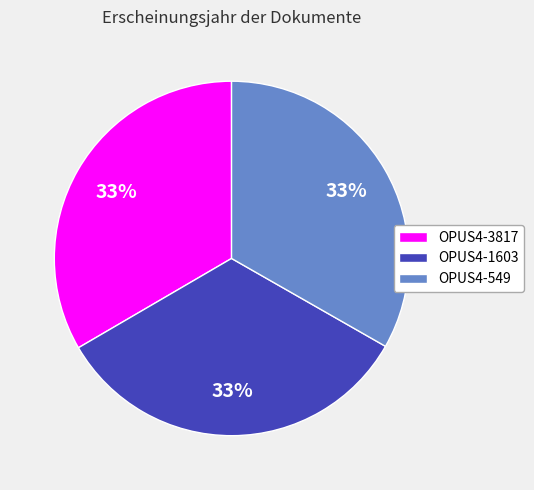

Is there a majority slice in this chart?

No